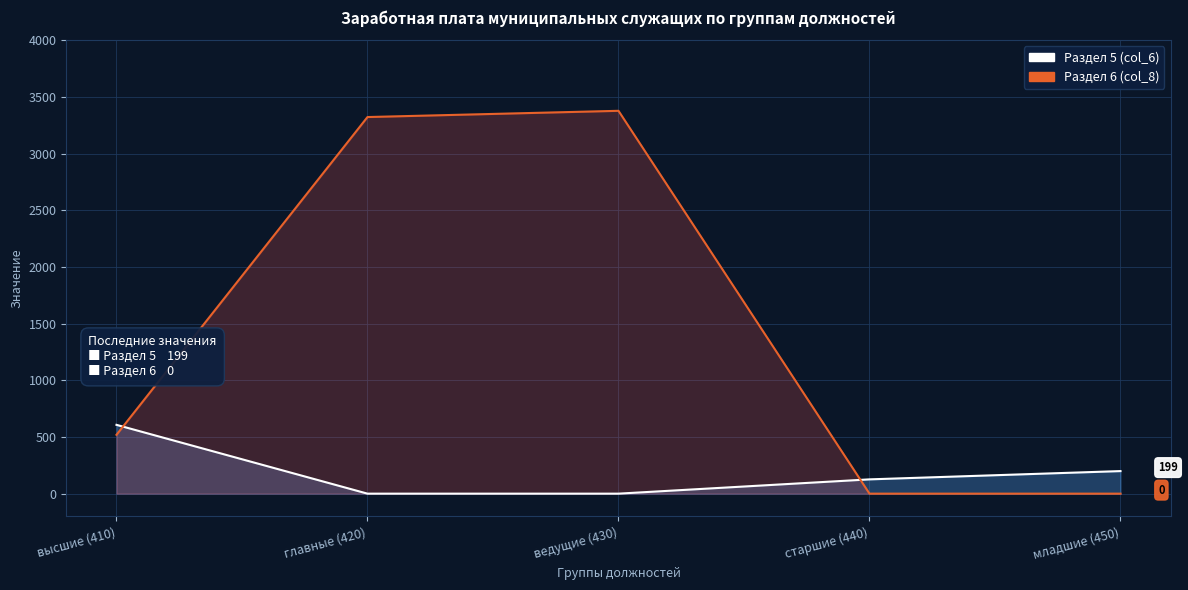

How many lines are shown in the chart?

2